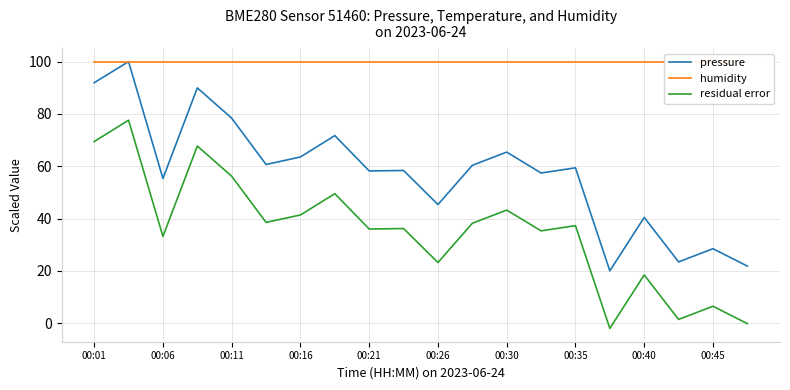

What is the maximum value shown in the chart?

100.0